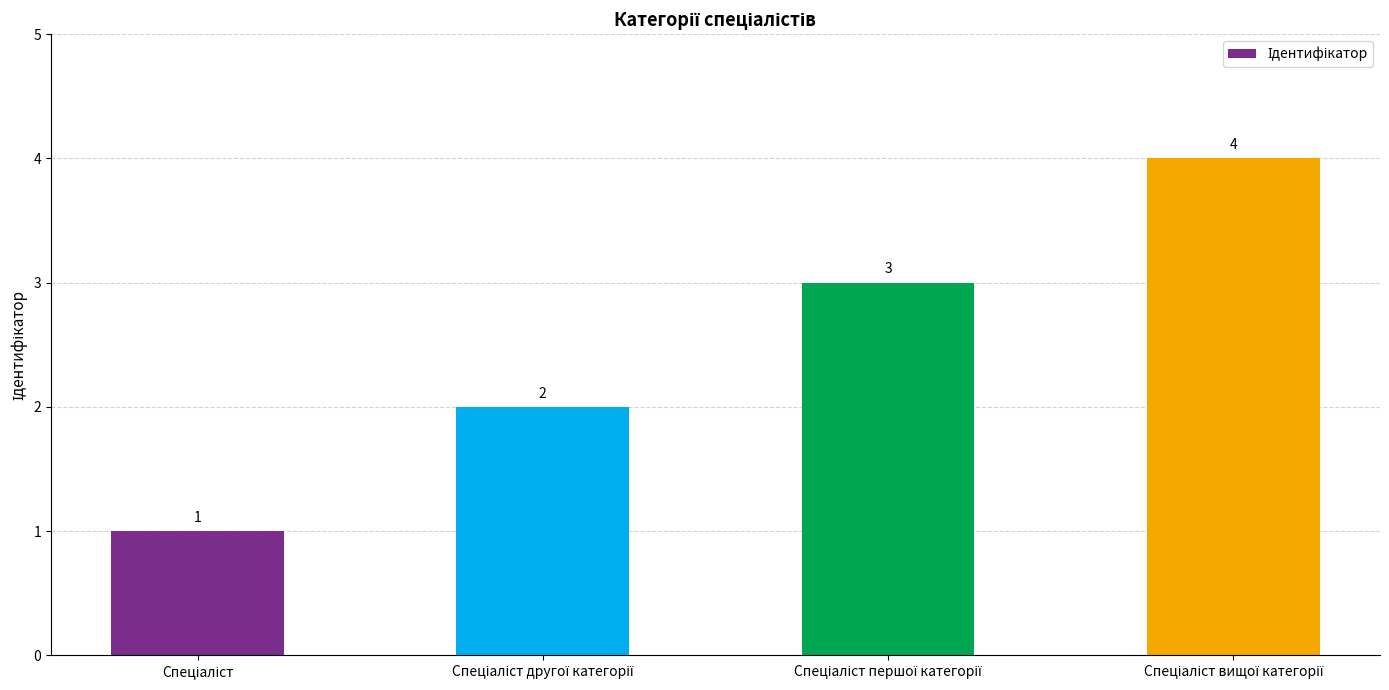

What is the value of the 4th bar from the left?

4